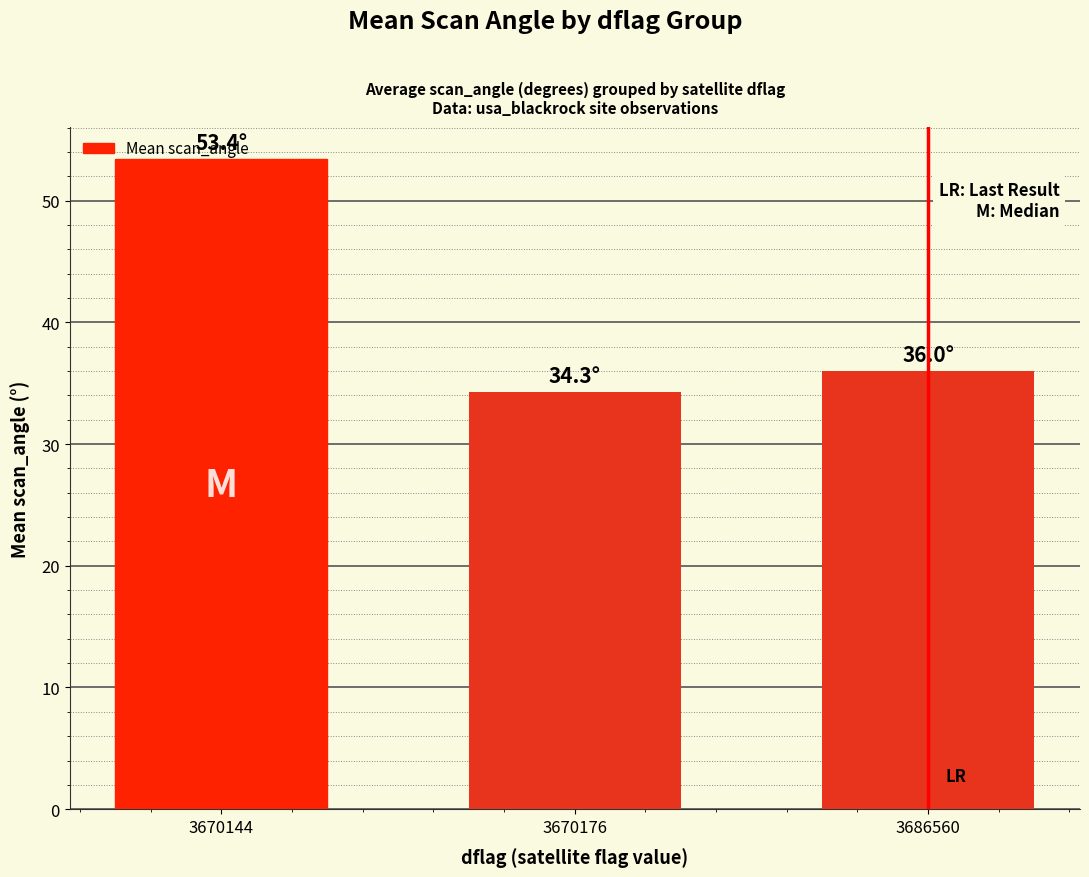

What value does the data have at 3686560?

36.0